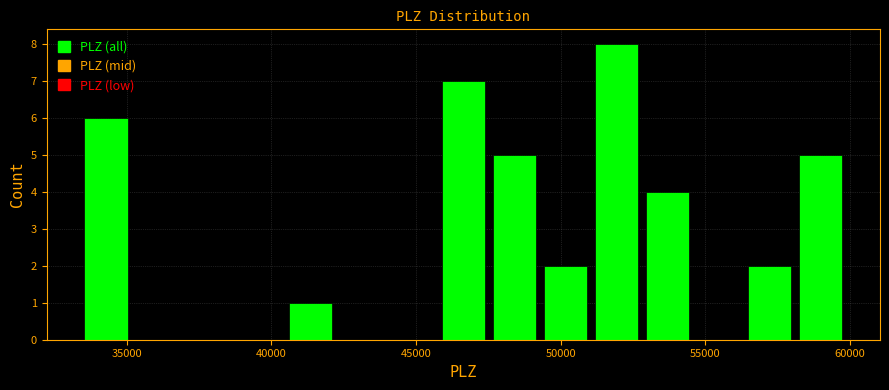

Around what value on the x-axis is the tallest bar? Give the approximate position of its centre, as read against the axis.

52000